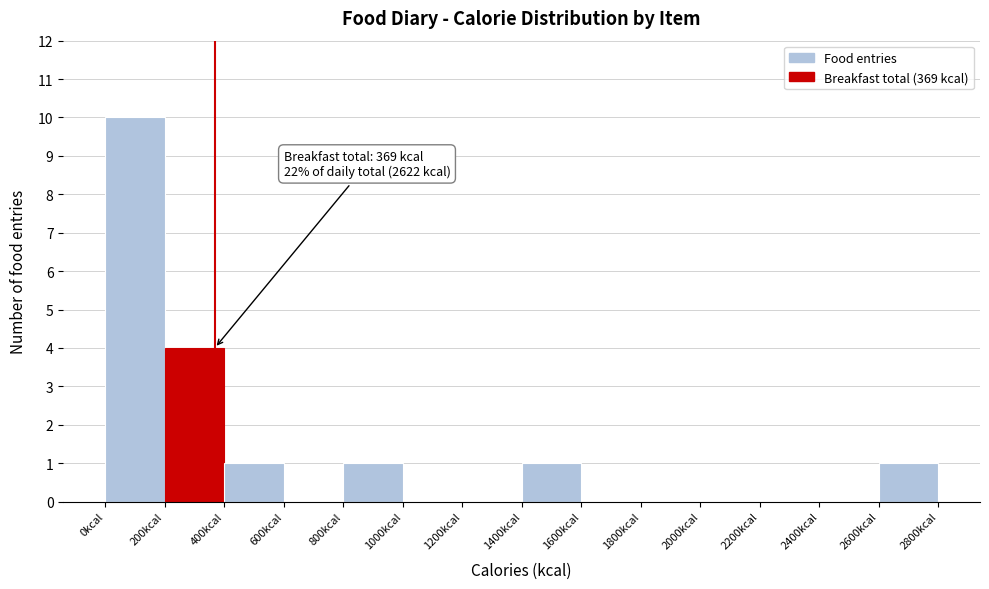

Over which range of the x-axis is the bar tallest?

0 to 200